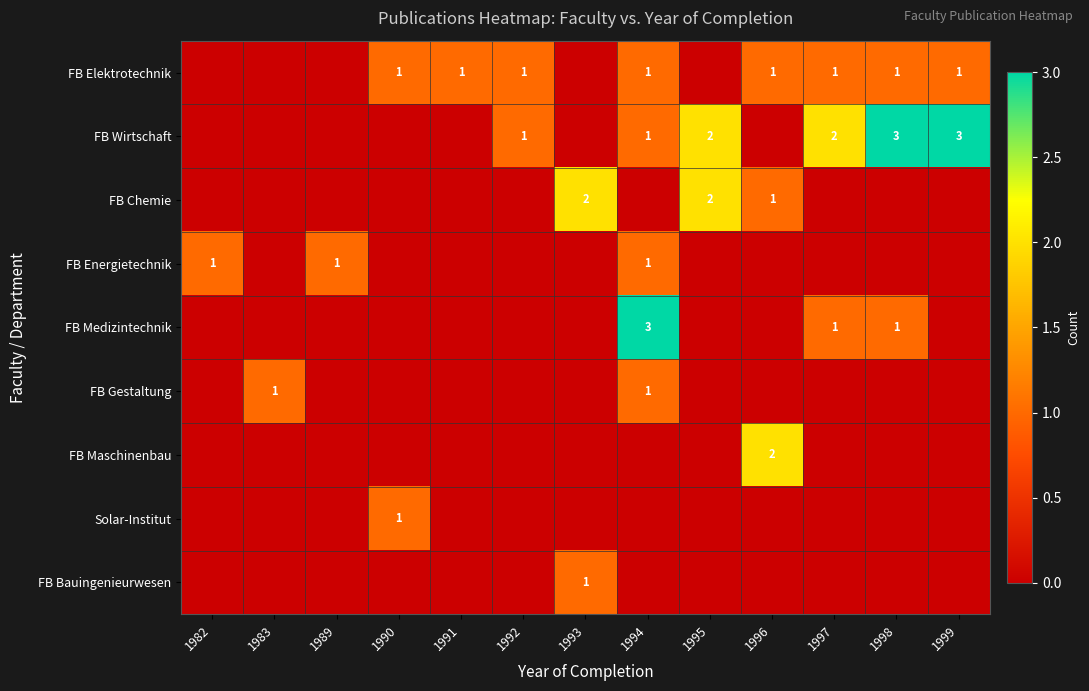

At how many categories does at least one series exceed 1?

7